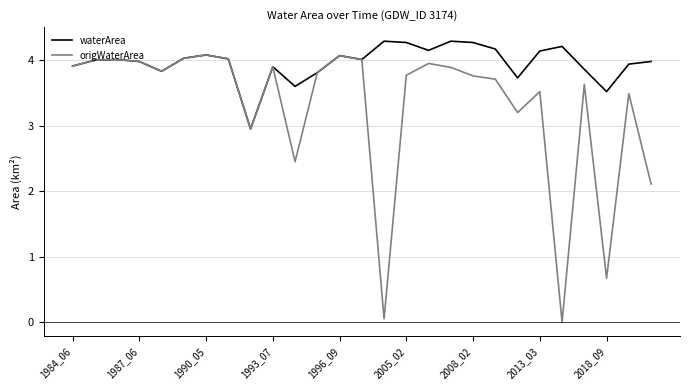

Rank the series by their average value, from lowest to highest.

origWaterArea, waterArea